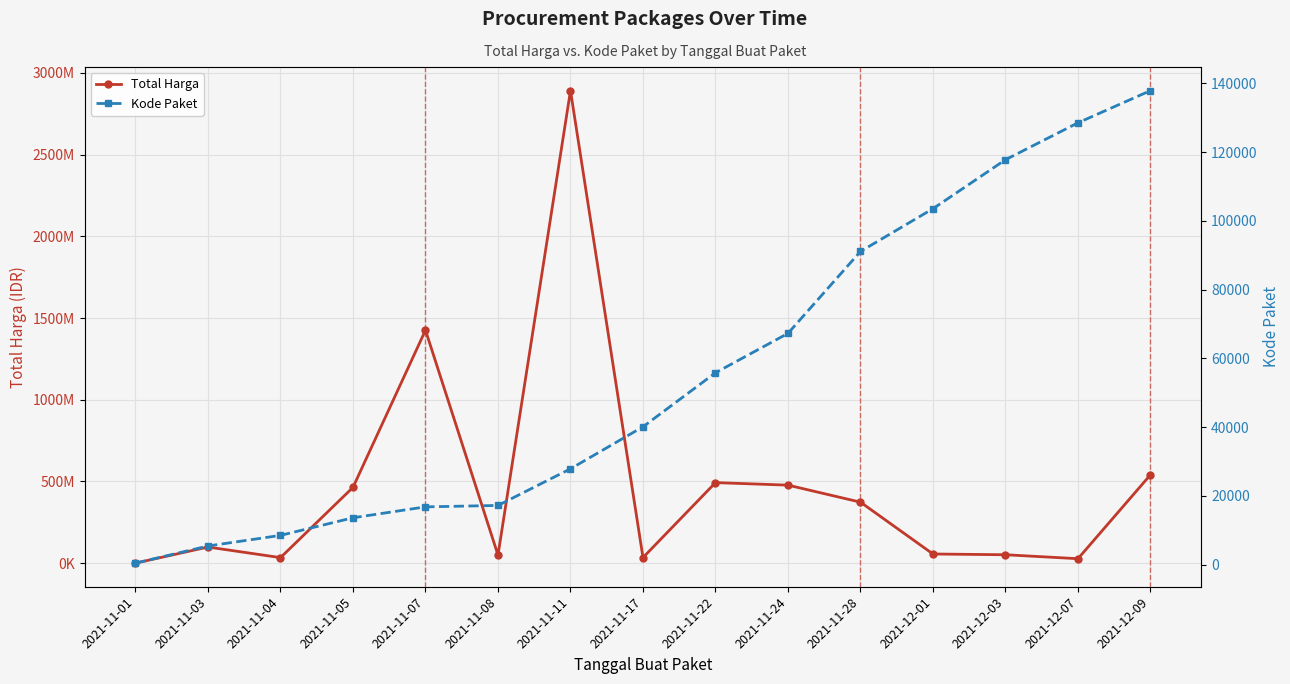

True or false: Total Harga and Kode Paket intersect in this chart.

False